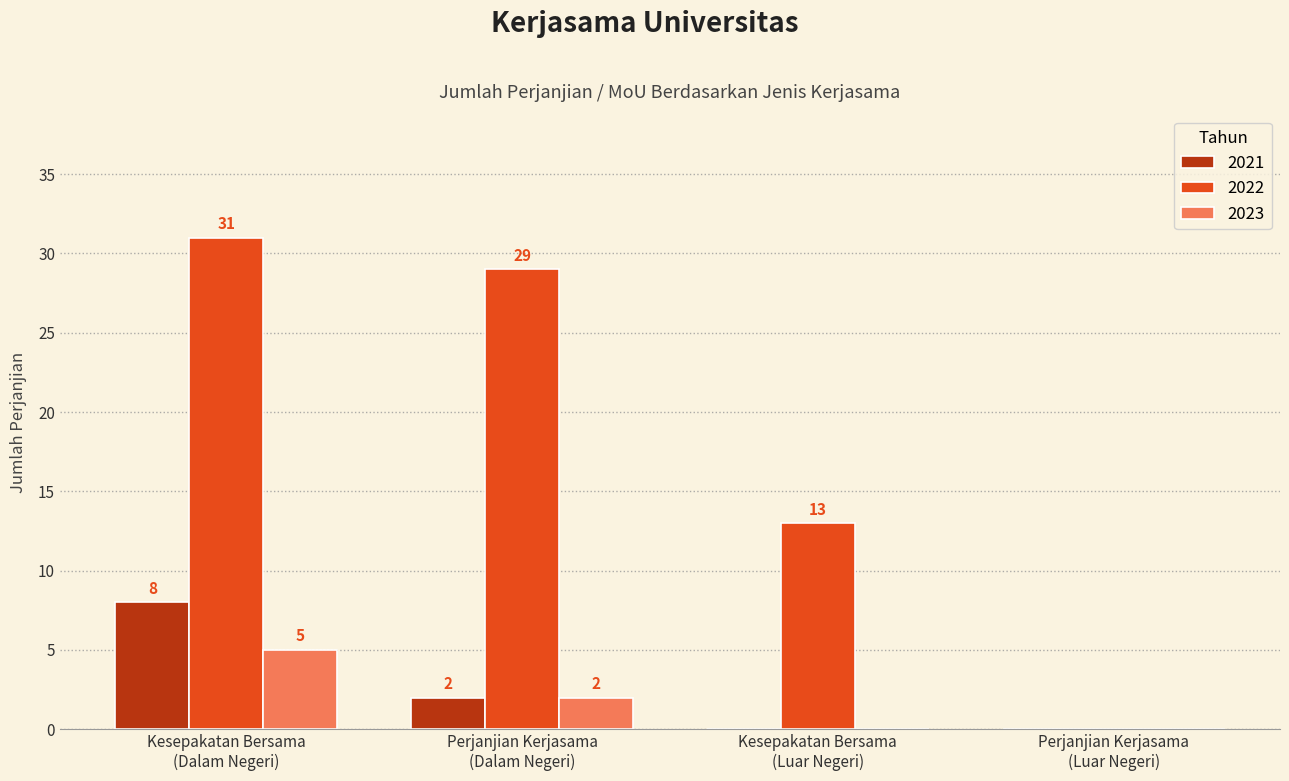

How many 2023 values are between 0 and 5?

4